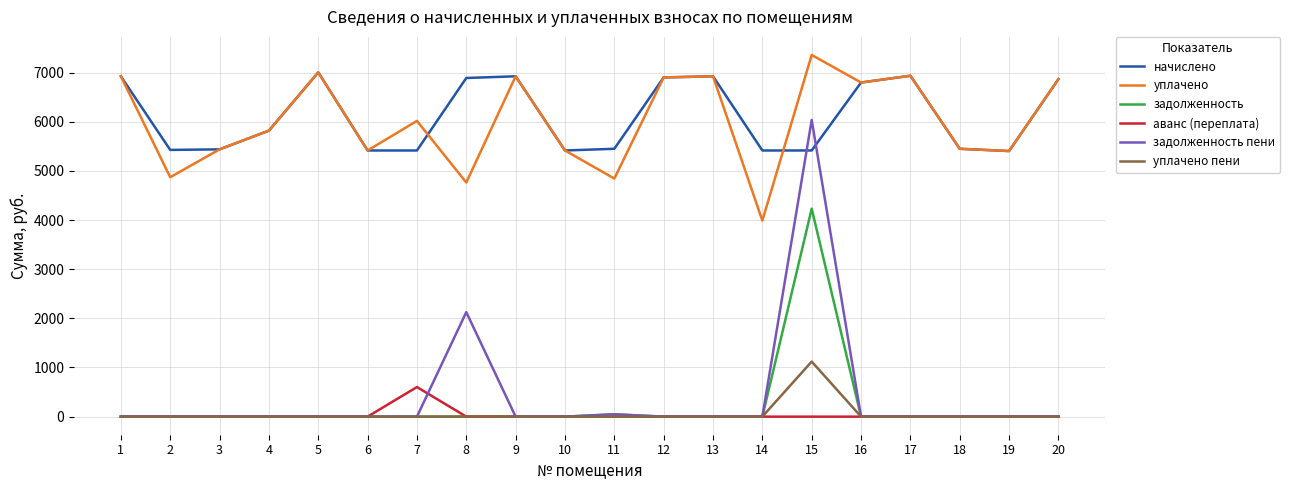

What is the average value of the уплачено пени series?

56.1